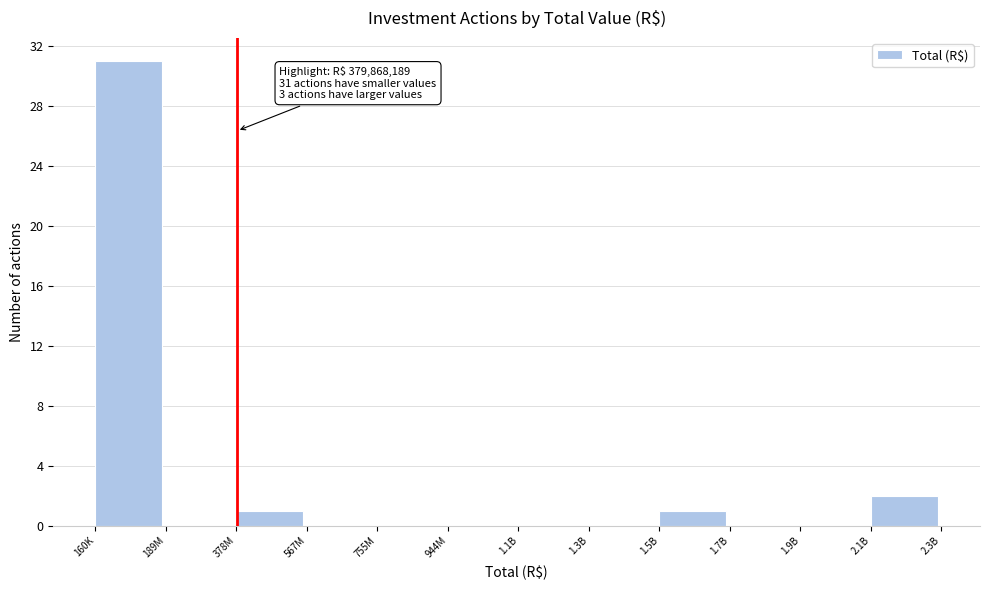

Which category has the highest value across all series?

160K